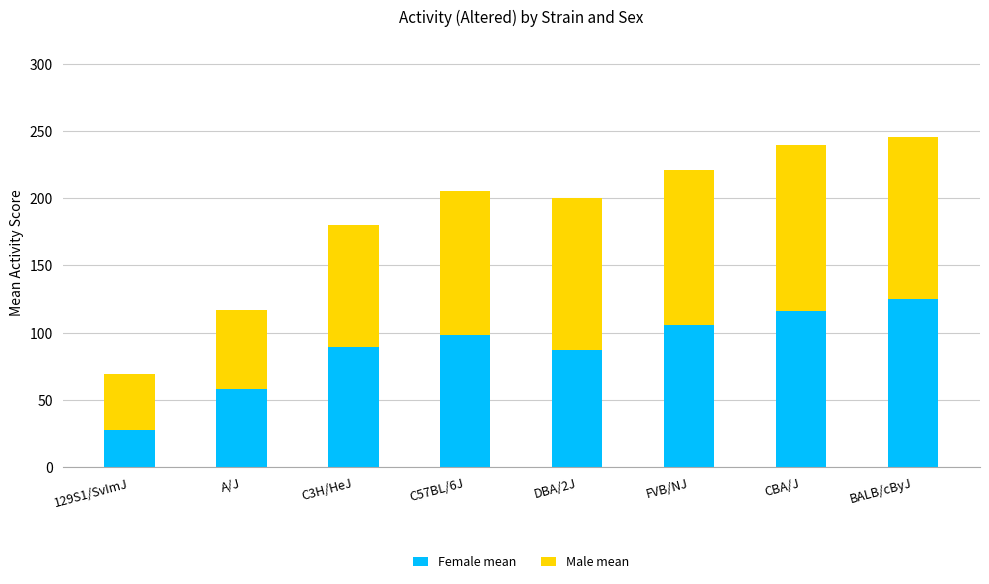

At which label does Female mean reach its minimum?

129S1/SvImJ